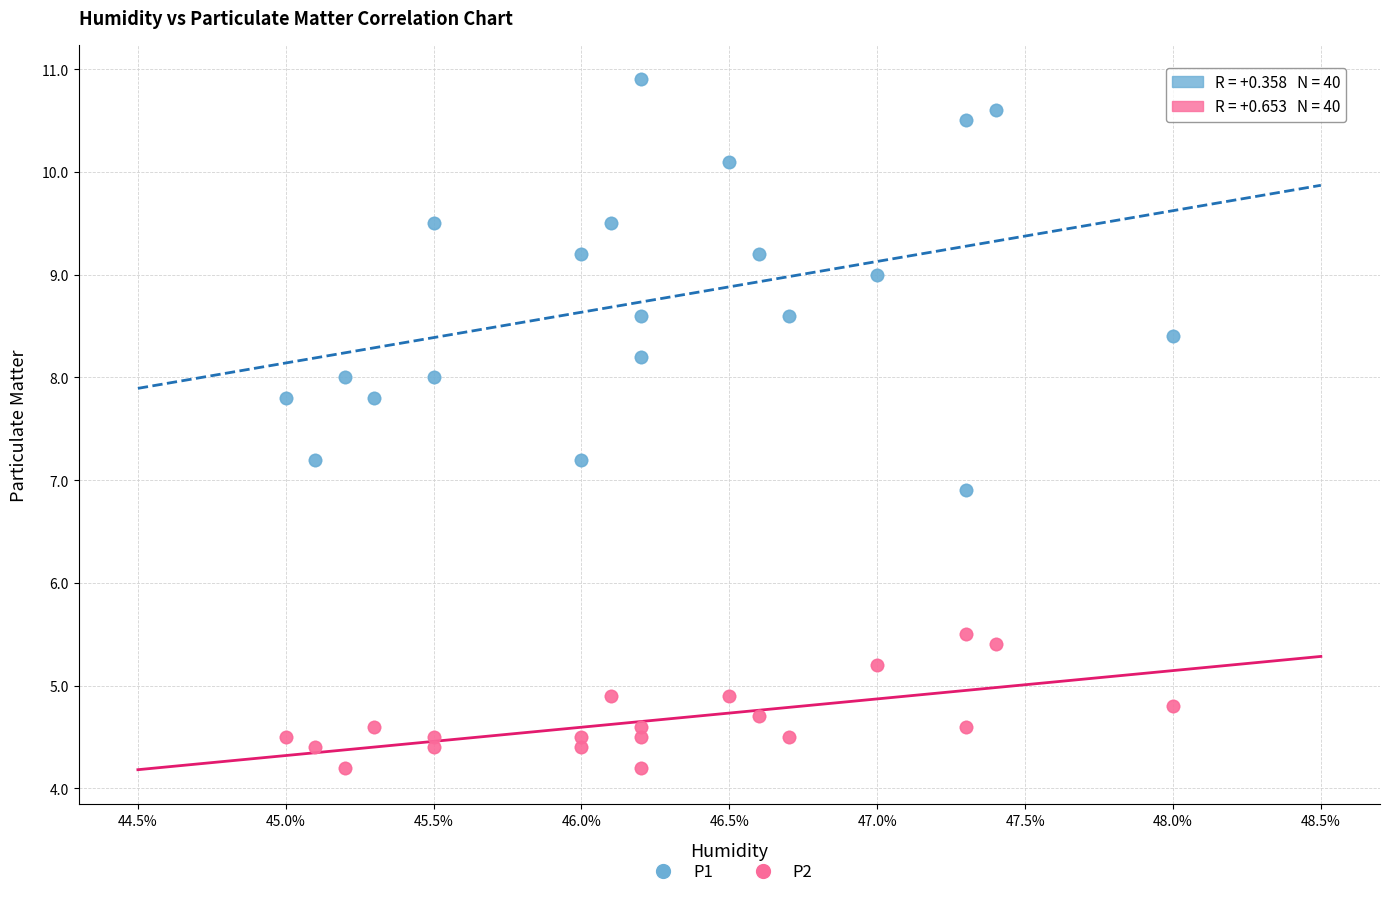

Which series has the largest Y range (max minus min)?

P1